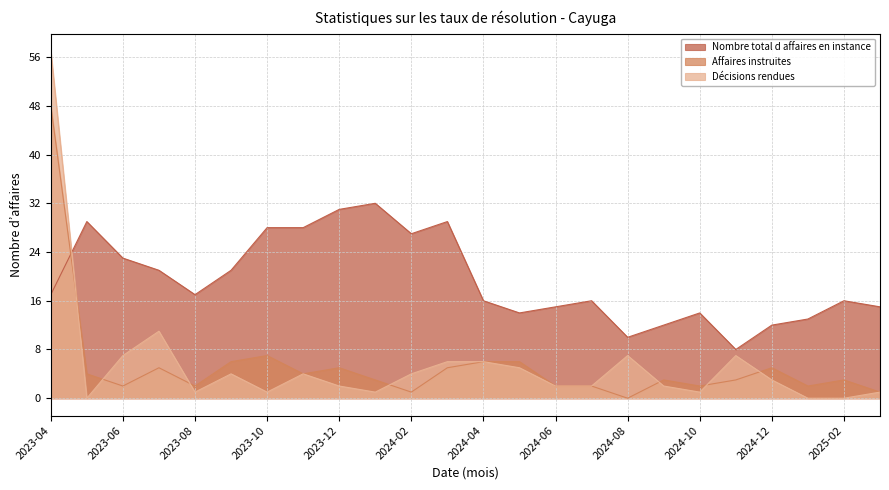

True or false: Décisions rendues and Affaires instruites cross at least once.

True